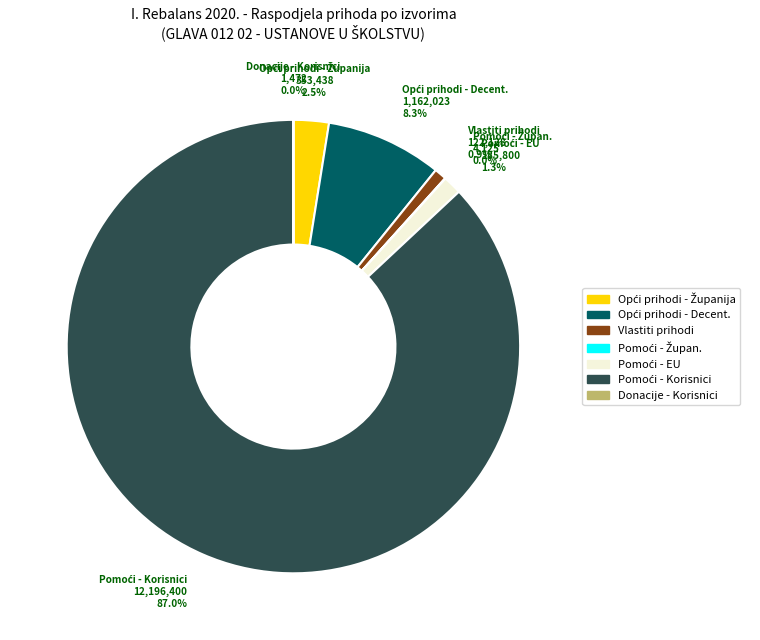

Does any single category account for the majority?

Yes